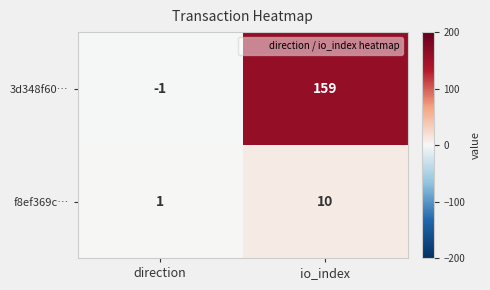

Which category has the lowest value across all series?

direction